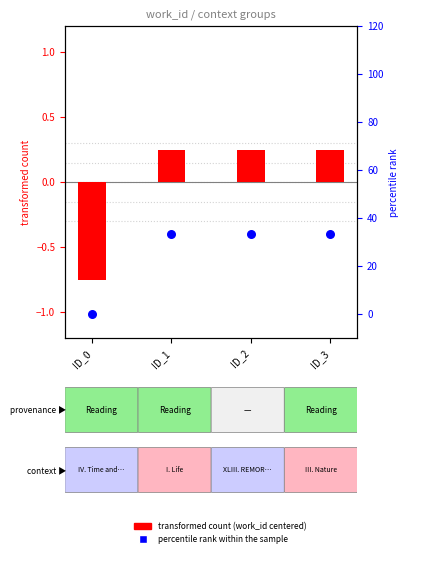

Which series has the largest total across all categories?

percentile rank within the sample